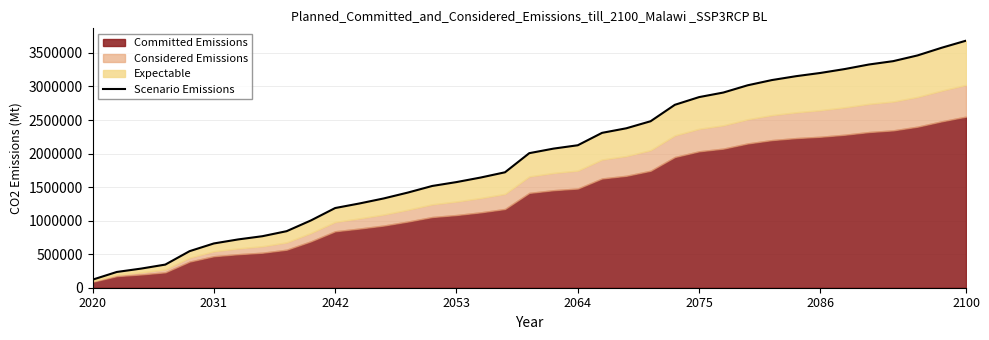

True or false: there are more than 0 points higher than both neighbors.

False